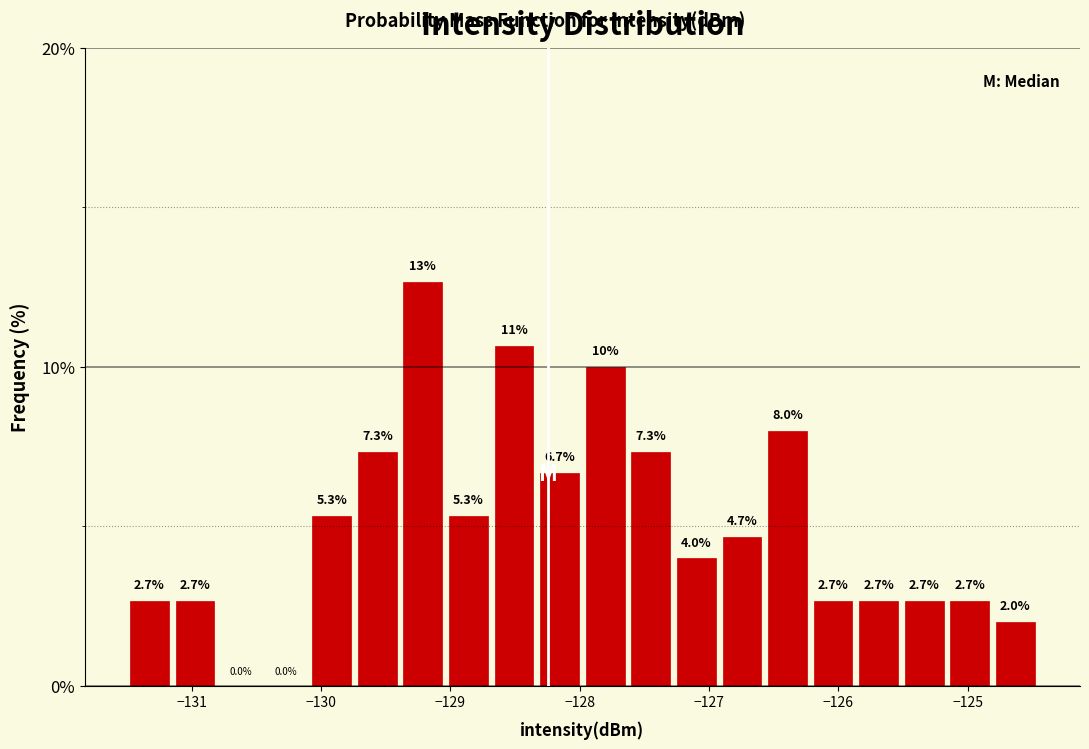

Read against the x-axis, roughly where is the centre of the tallest bar?

-129.2